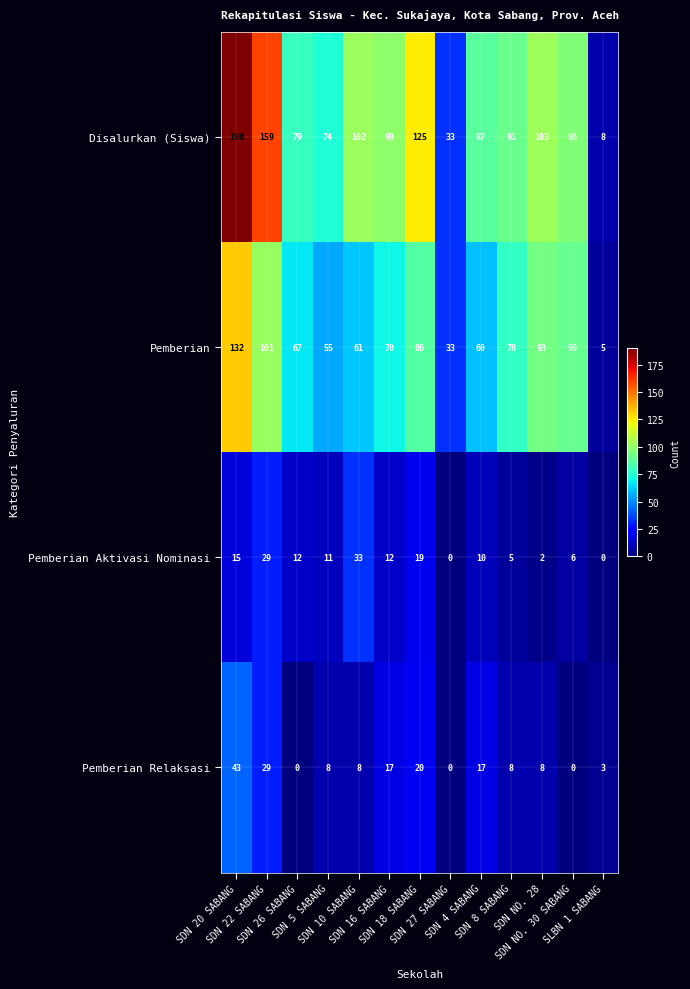

How many values in the Pemberian Relaksasi series are below 8?

4